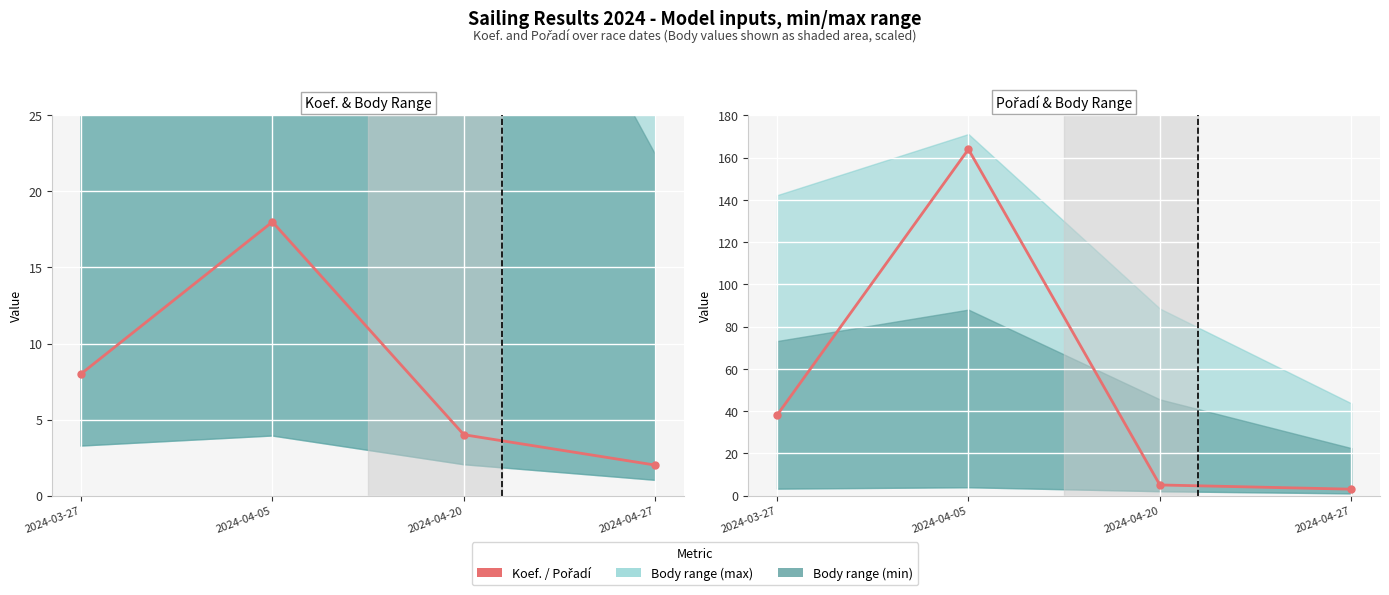

At 2024-04-05, list the series in order from largest to smallest.

Pořadí, Koef.